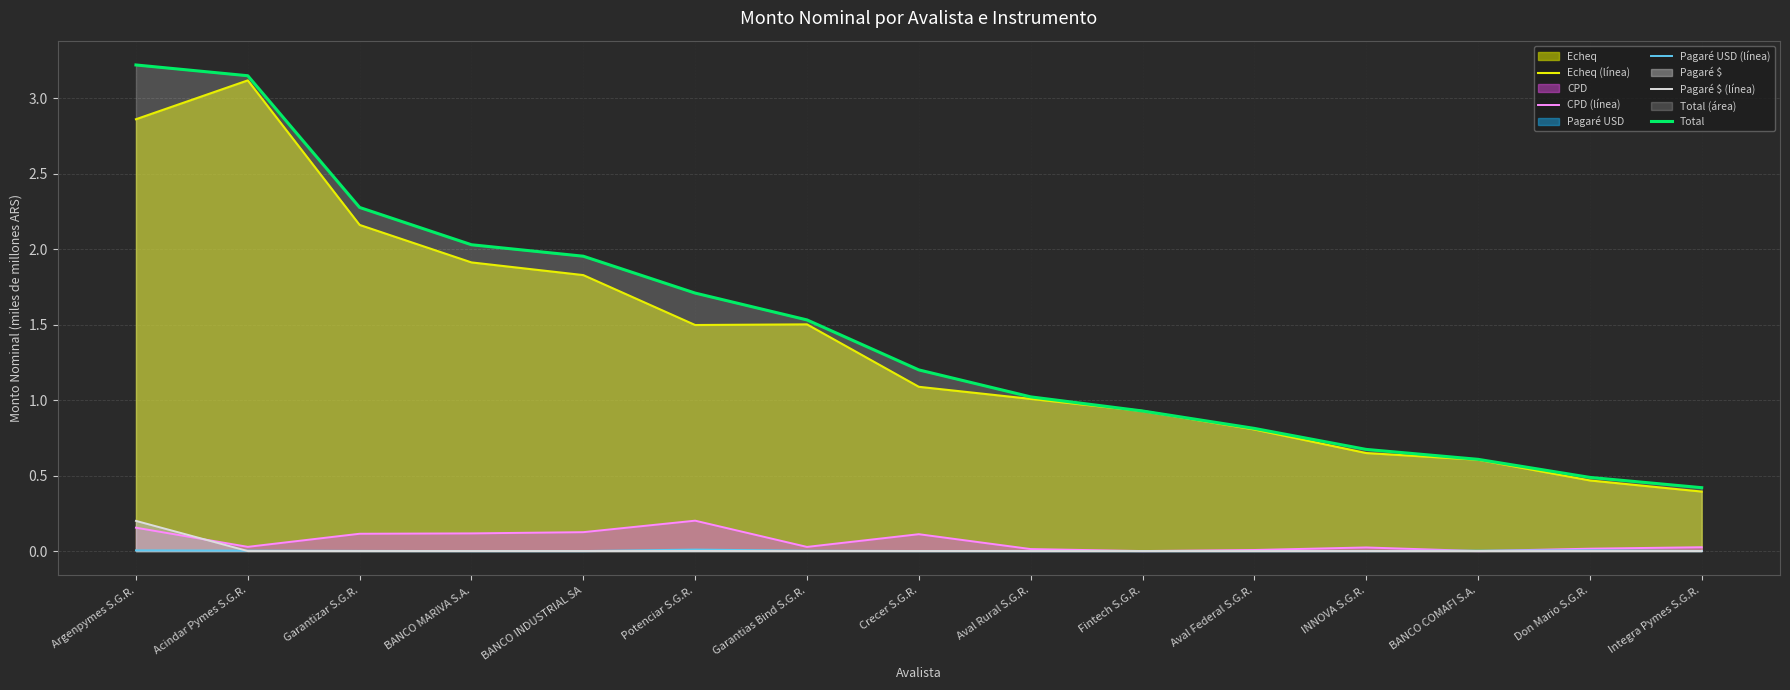

What is the total value across all series at BANCO COMAFI S.A.?

1.2